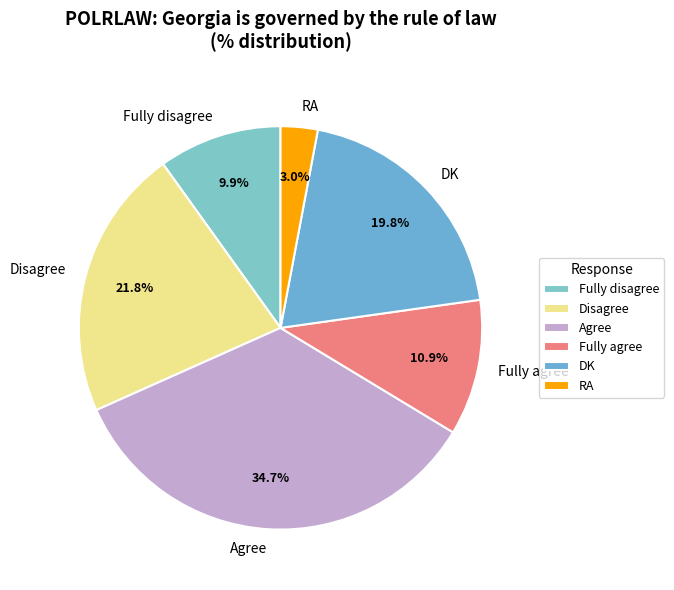

To the nearest percent, what is the difference between the Fully agree and DK slice percentages?

9%